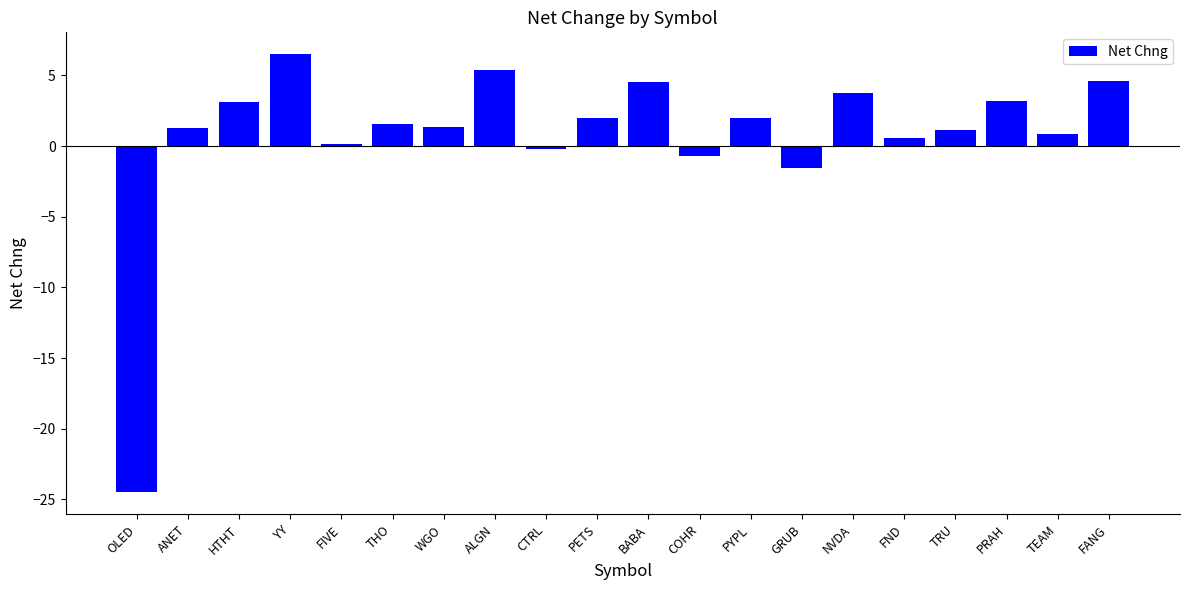

What is the smallest value displayed?

-24.5